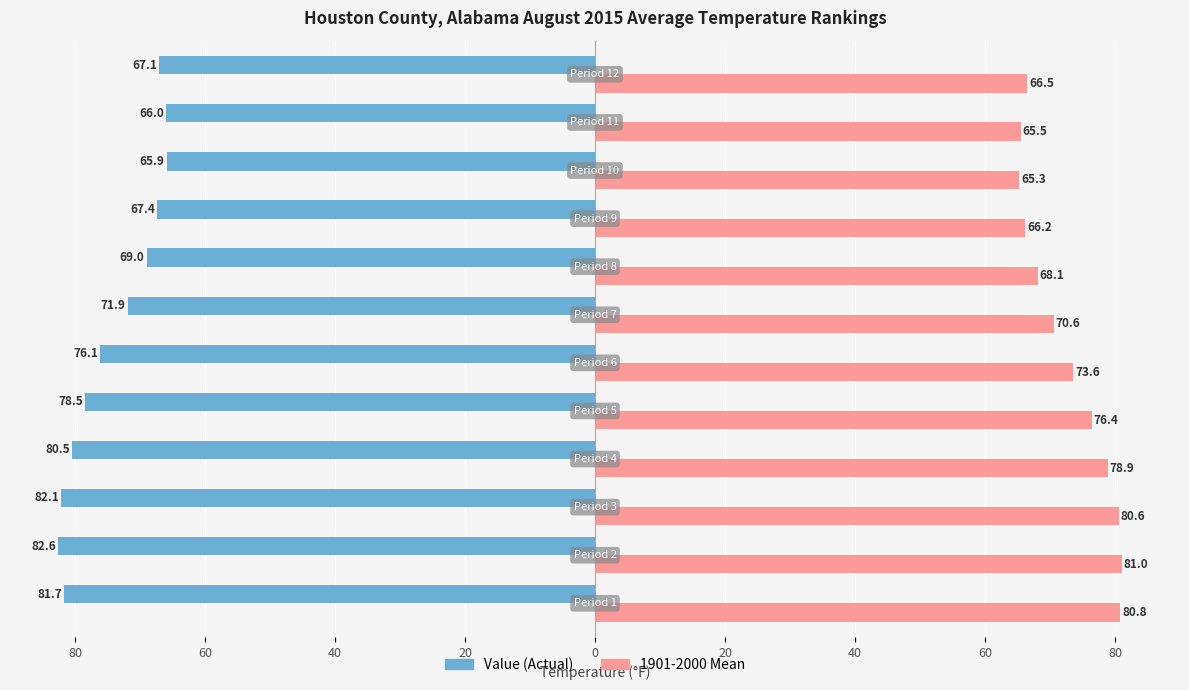

Reading left to right, extract all data points from this chart.

Value: 81.7	82.6	82.1	80.5	78.5	76.1	71.9	69.0	67.4	65.9	66.0	67.1
1901-2000 Mean: 80.8	81.0	80.6	78.9	76.4	73.6	70.6	68.1	66.2	65.3	65.5	66.5